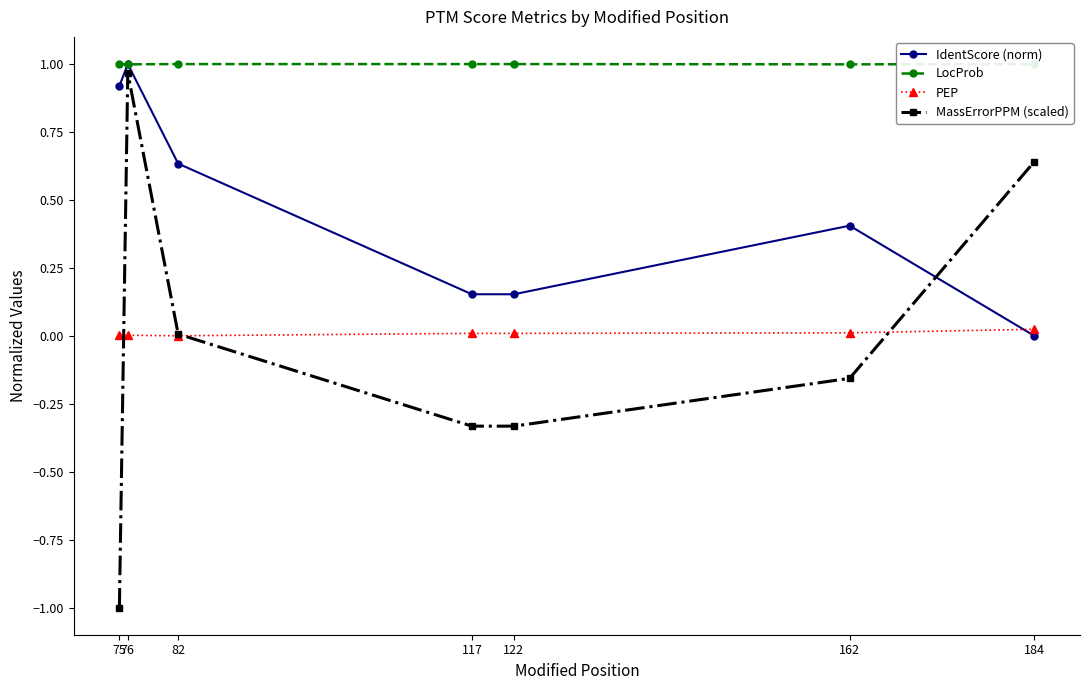

What is the maximum value shown in the chart?

1.0